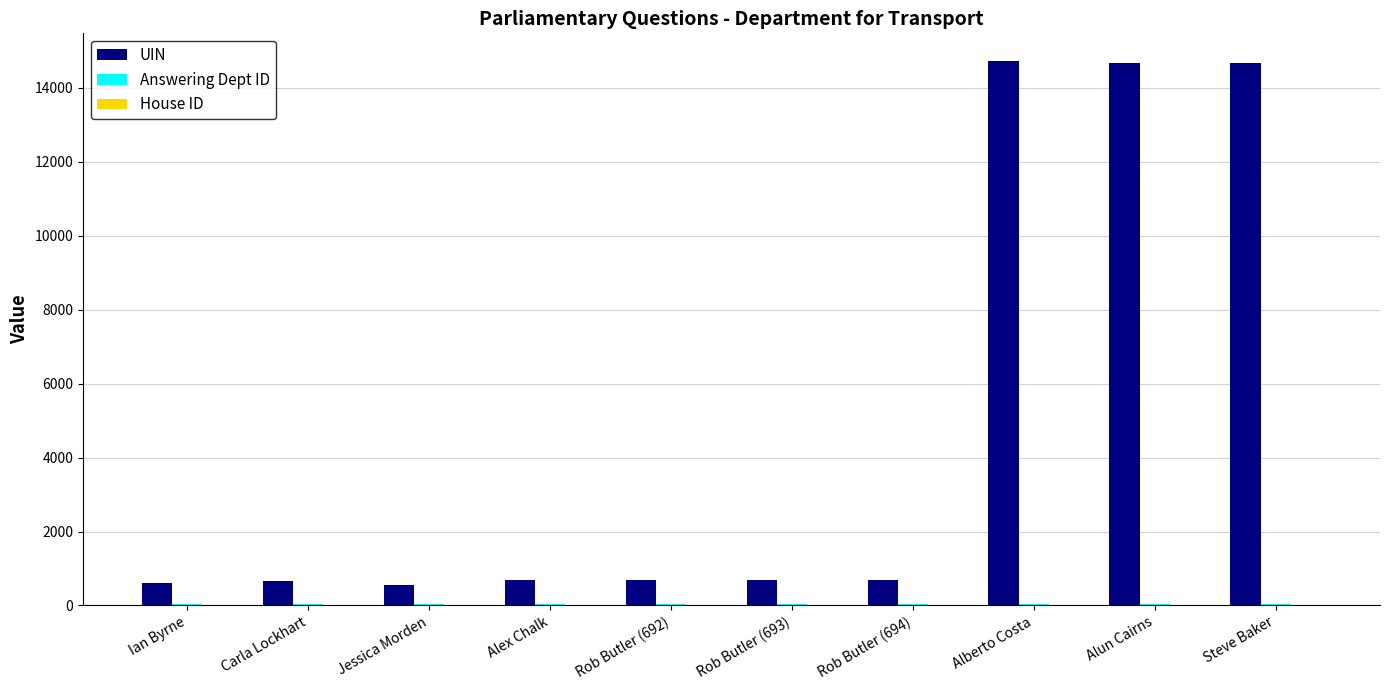

Which series has the largest total across all categories?

UIN